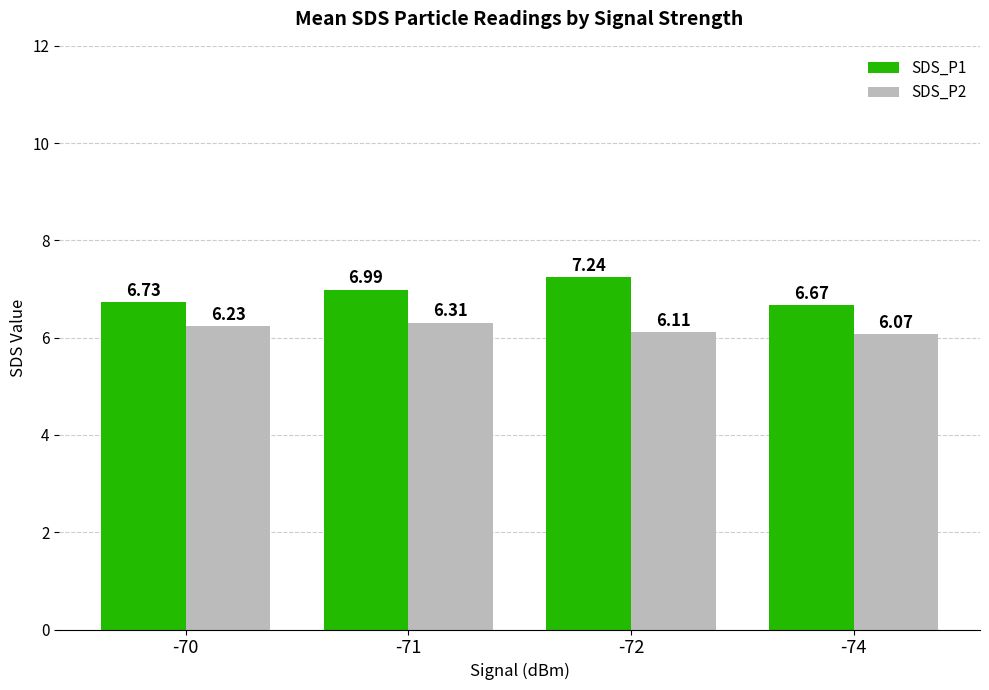

Between -71 and -72, which series saw the biggest shift?

SDS_P1